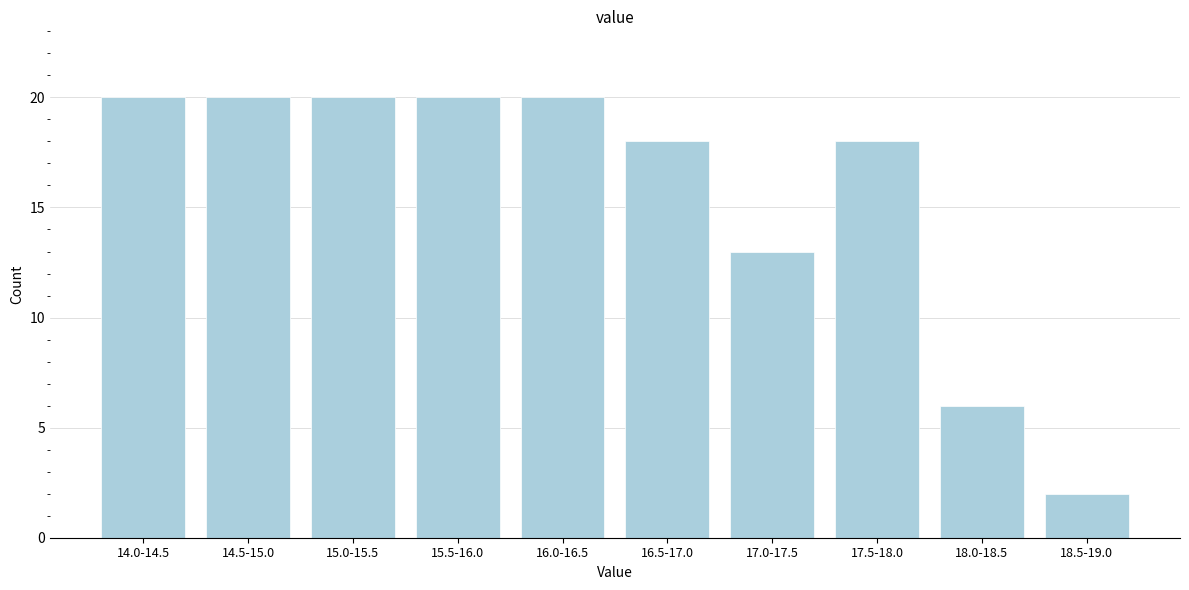

Reading left to right, list all the values displayed in this chart.

14.0-14.5=20	14.5-15.0=20	15.0-15.5=20	15.5-16.0=20	16.0-16.5=20	16.5-17.0=18	17.0-17.5=13	17.5-18.0=18	18.0-18.5=6	18.5-19.0=2